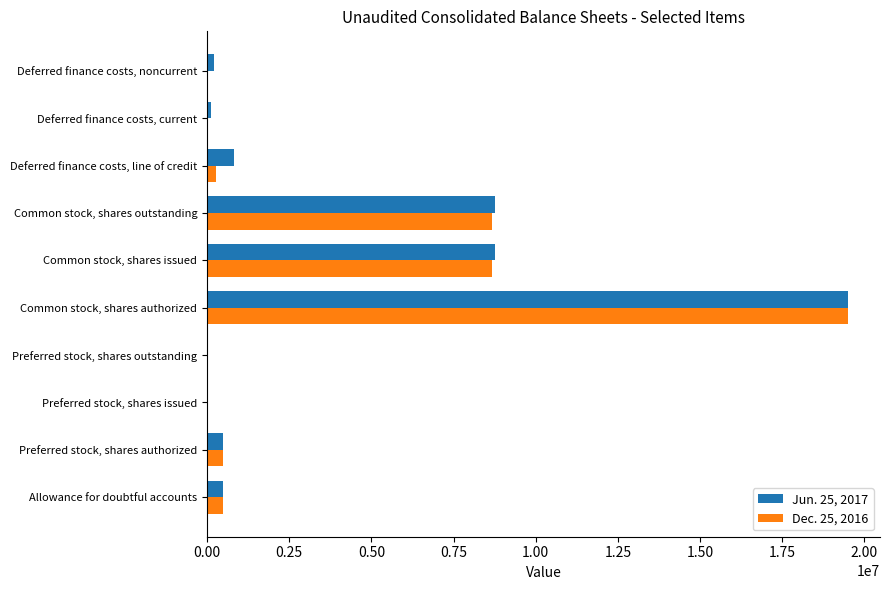

What is the sum of all Dec. 25, 2016 values?

38075063